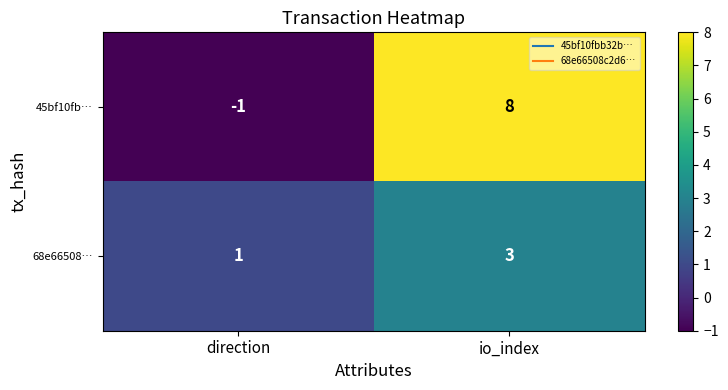

What is the average value of the 45bf10fb… series?

4